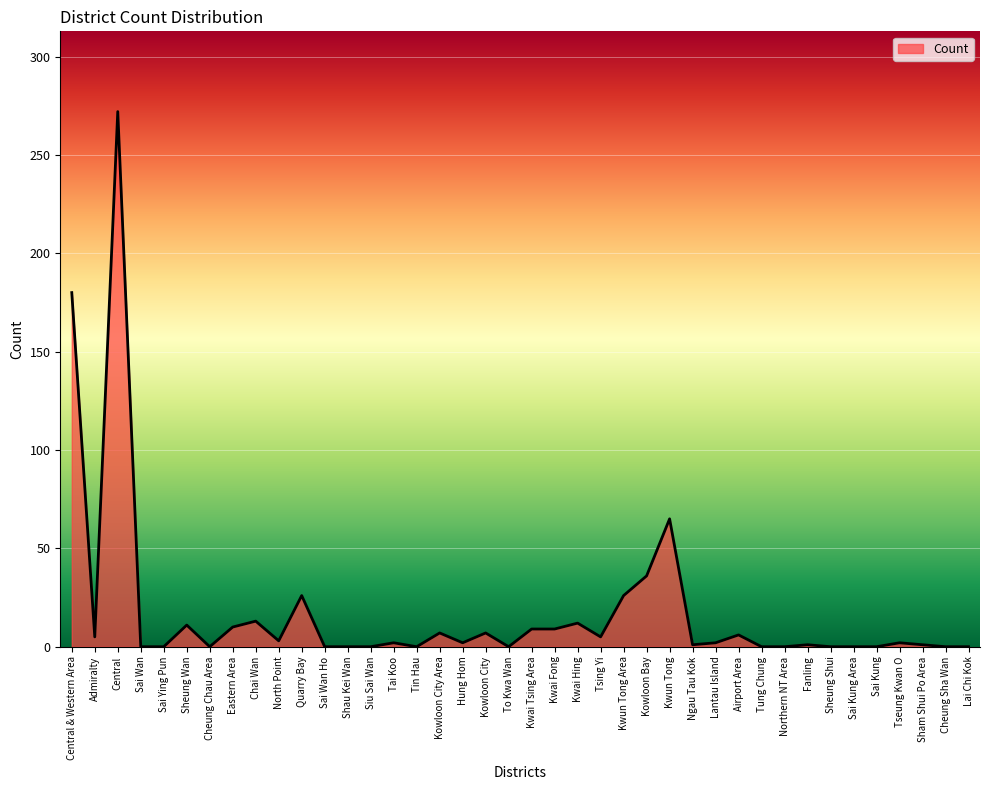

At which label is the value closest to 136?

Central & Western Area